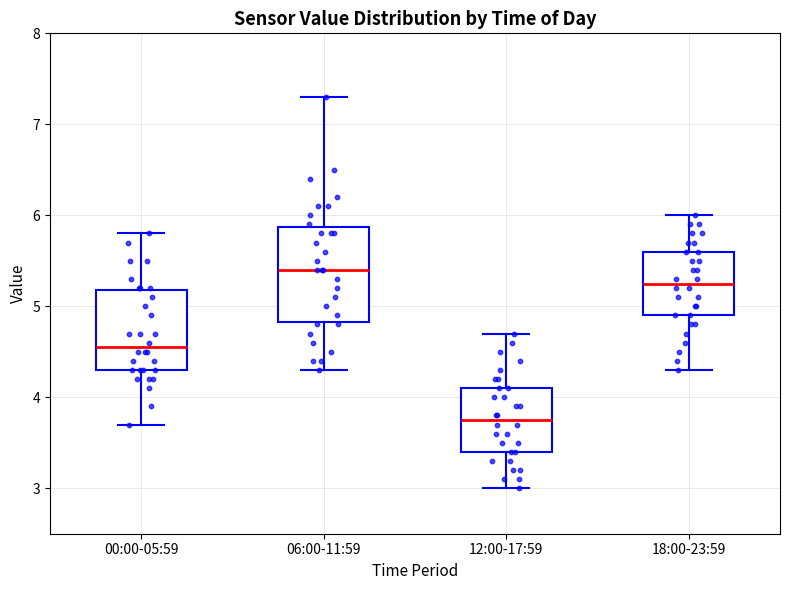

Reading left to right, transcribe this box plot: for each box, give where its median line is, the range the box spans, and where its two whiskers end, as read against the y-axis. The values are not printed on the chart, so give them approximately, as read against the axis.

00:00-05:59: median 4.6, box 4.3 to 5.2, whiskers 3.7 to 5.8
06:00-11:59: median 5.4, box 4.8 to 5.9, whiskers 4.3 to 7.3
12:00-17:59: median 3.8, box 3.4 to 4.1, whiskers 3.0 to 4.7
18:00-23:59: median 5.3, box 4.9 to 5.6, whiskers 4.3 to 6.0